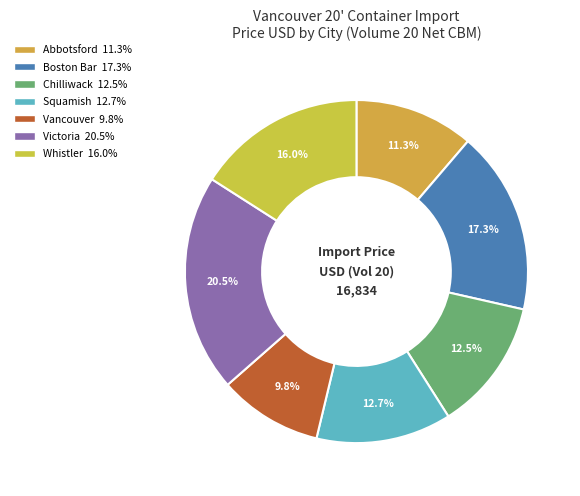

Is there a majority slice in this chart?

No